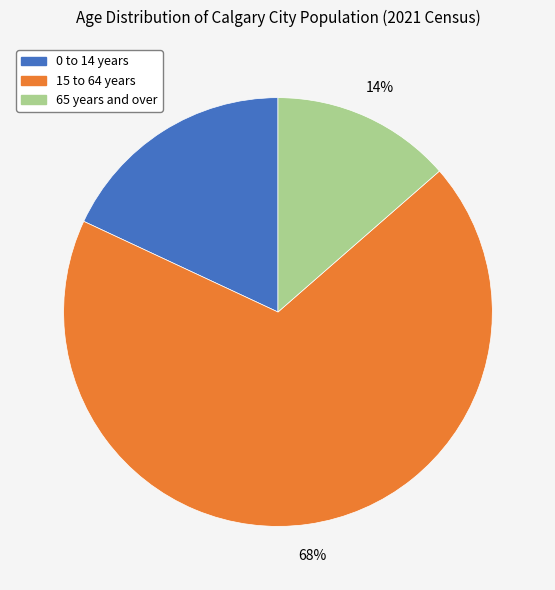

How many segments does this pie chart have?

3